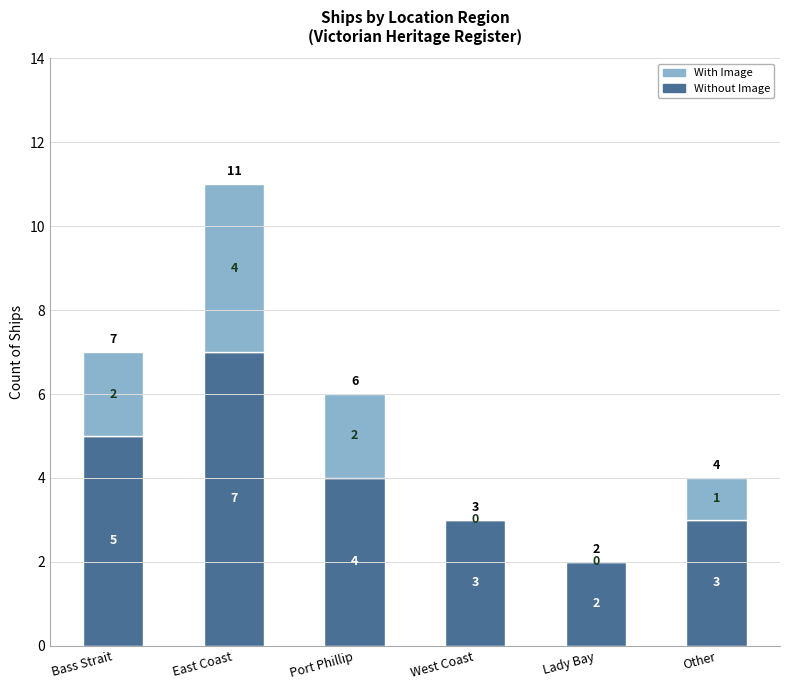

At which label does Without Image reach its peak?

East Coast